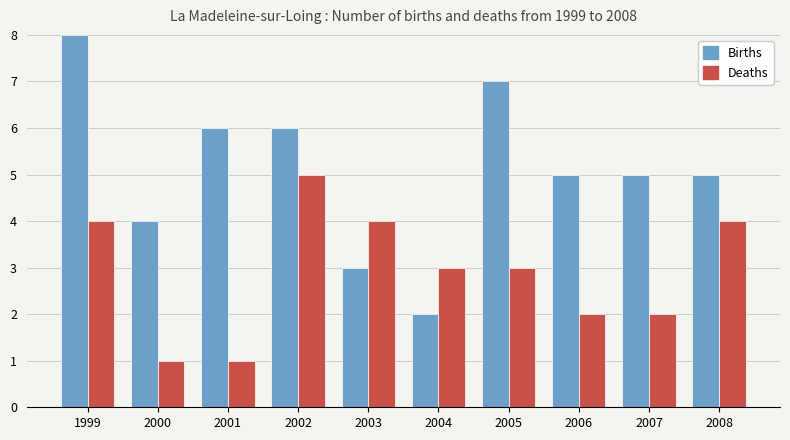

True or false: Births has a value of 6 at 2001.

True